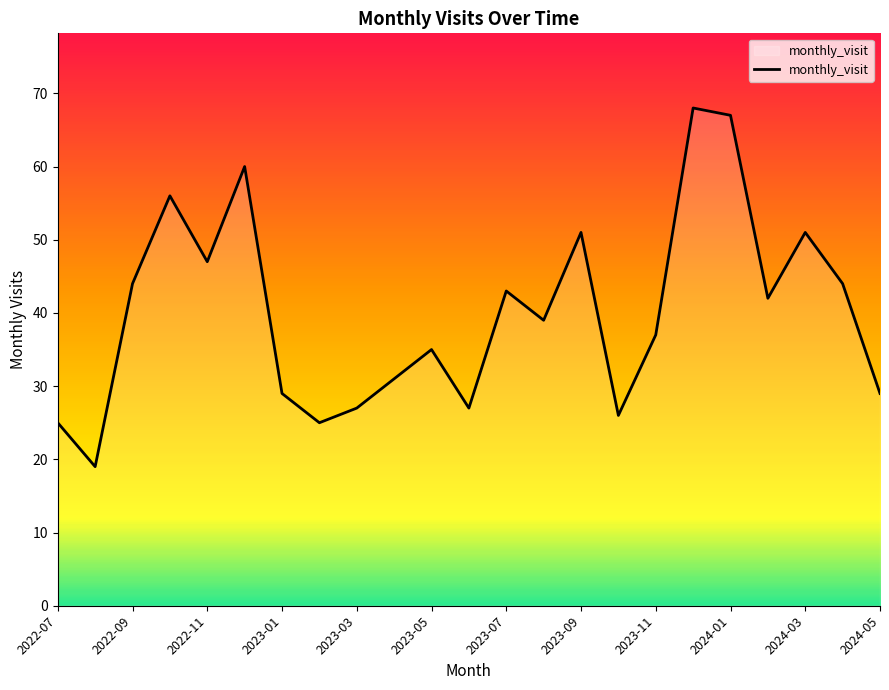

What is the smallest value displayed?

19